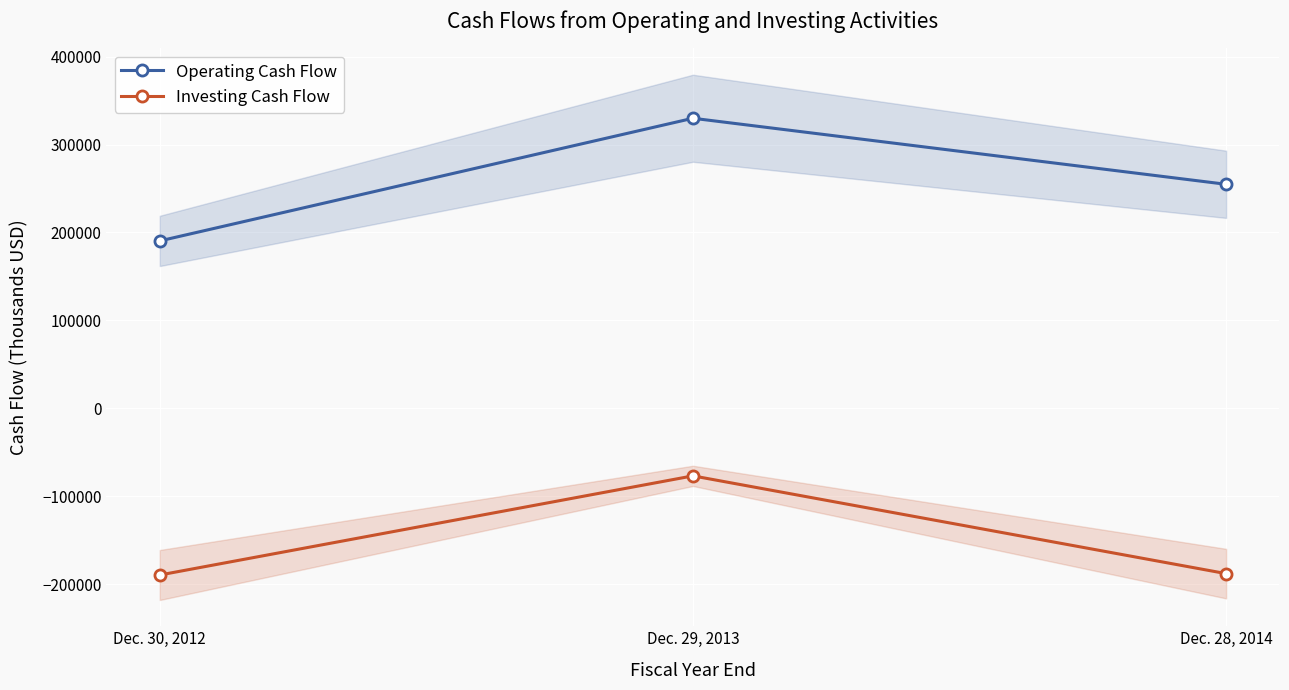

What is the difference between the maximum and minimum values in the Investing Cash Flow series?

112695